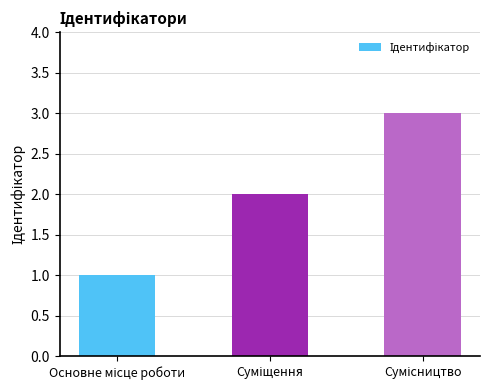

What is the greatest value displayed?

3